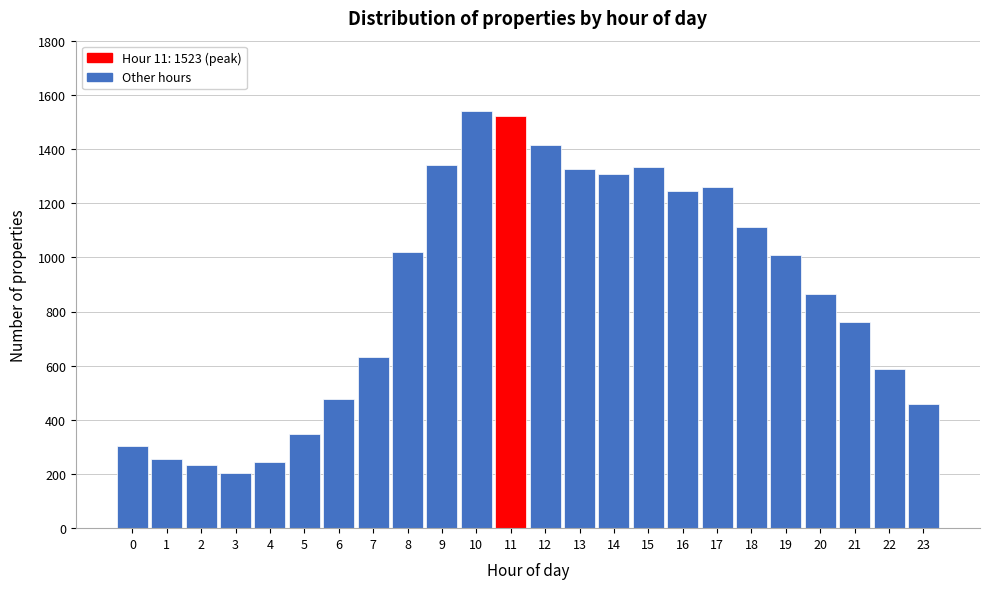

What is the minimum value shown in the chart?

202